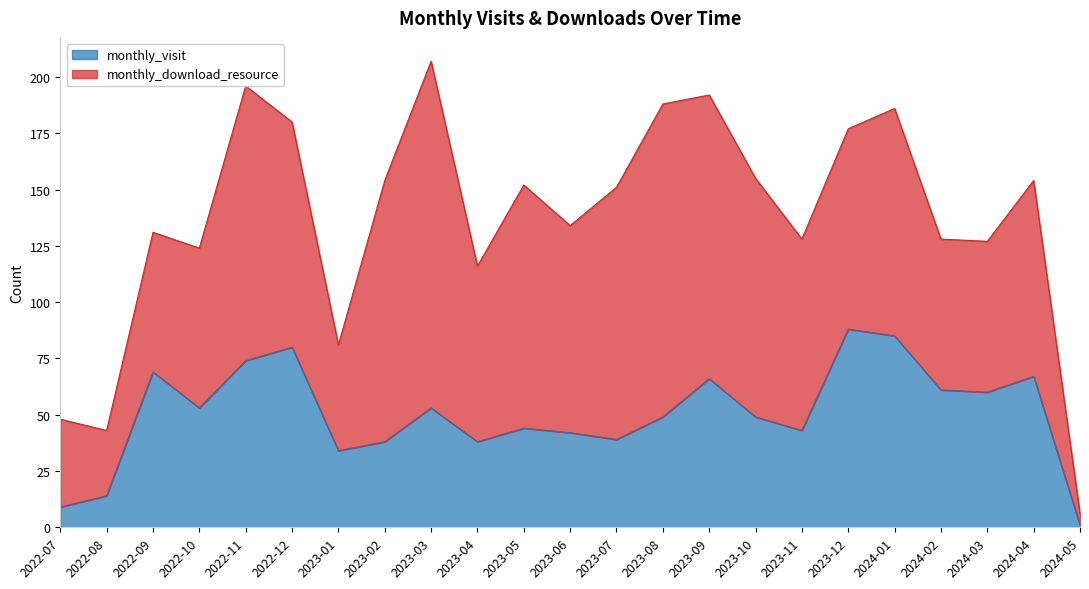

Is it true that the value at 2024-02 is 88?

False